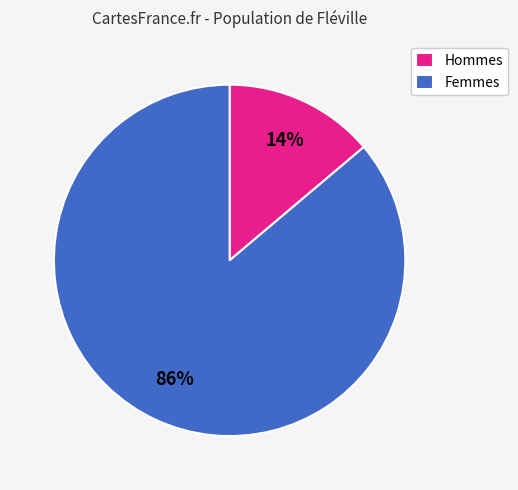

Is there a majority slice in this chart?

Yes